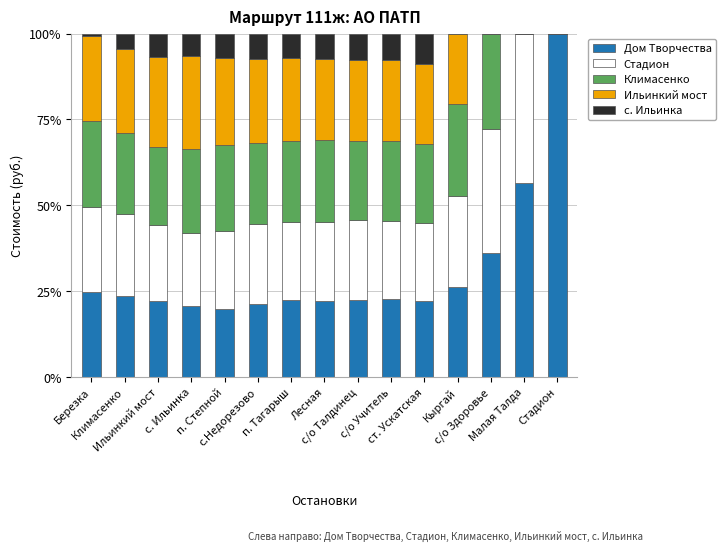

What is the maximum value for Дом Творчества?

100.0